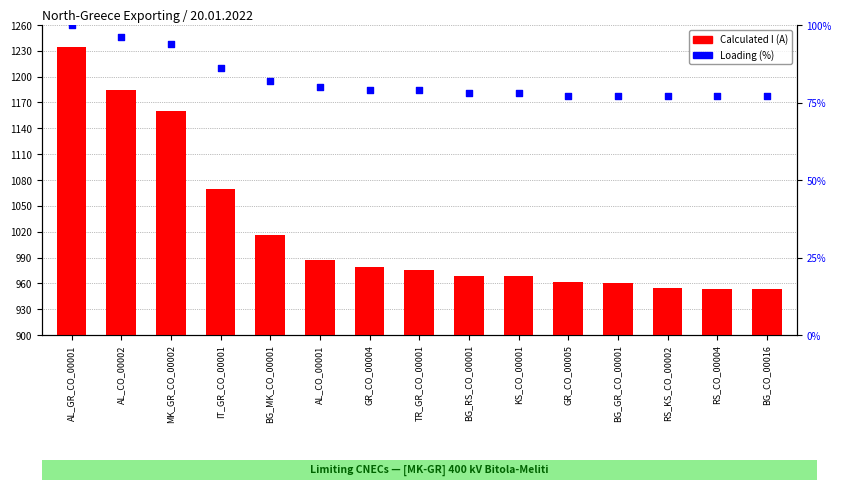

Is the value of Loading (%) at BG_RS_CO_00001 greater than the value of Calculated I (A) at BG_GR_CO_00001?

Yes